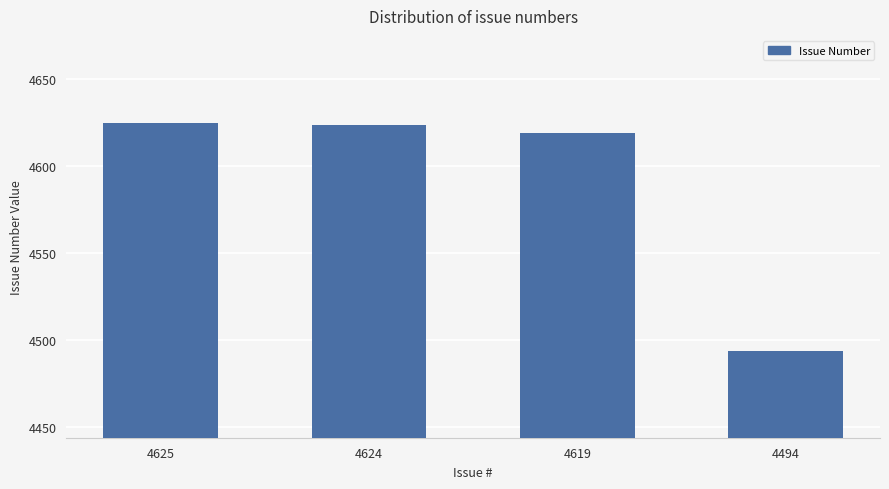

How many values are below 4624?

2